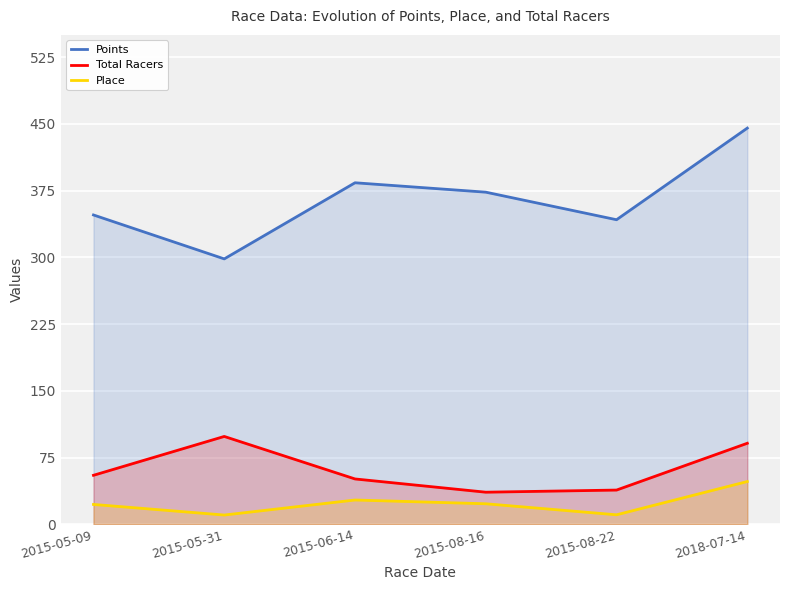

Is it true that Place equals 10.6 at 2015-08-22?

True